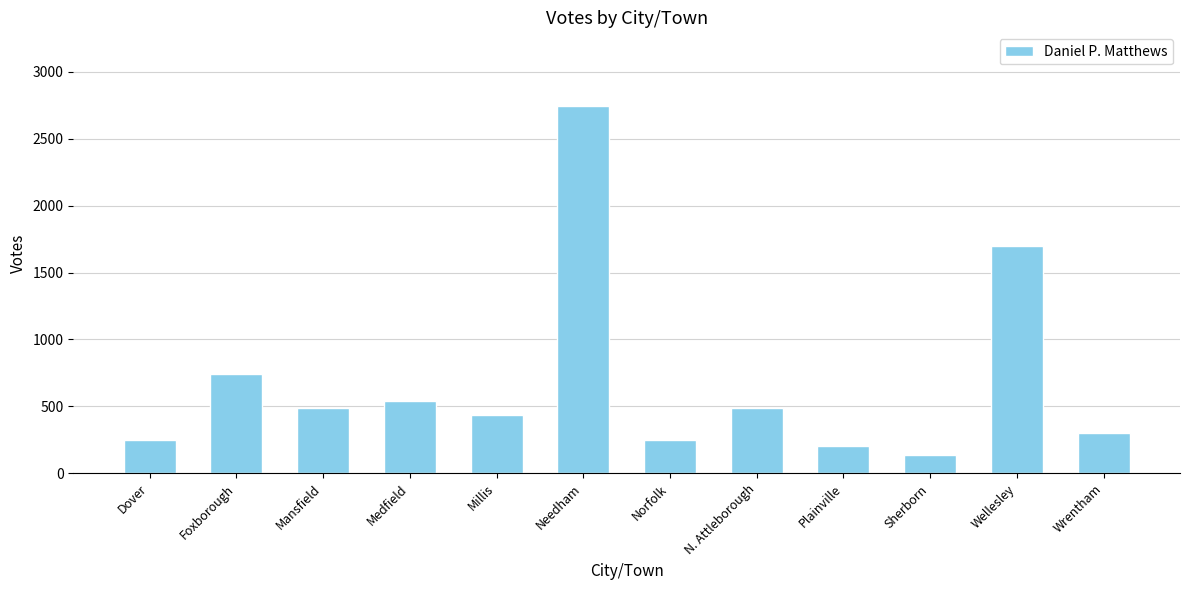

What is the approximate value at Dover?

248